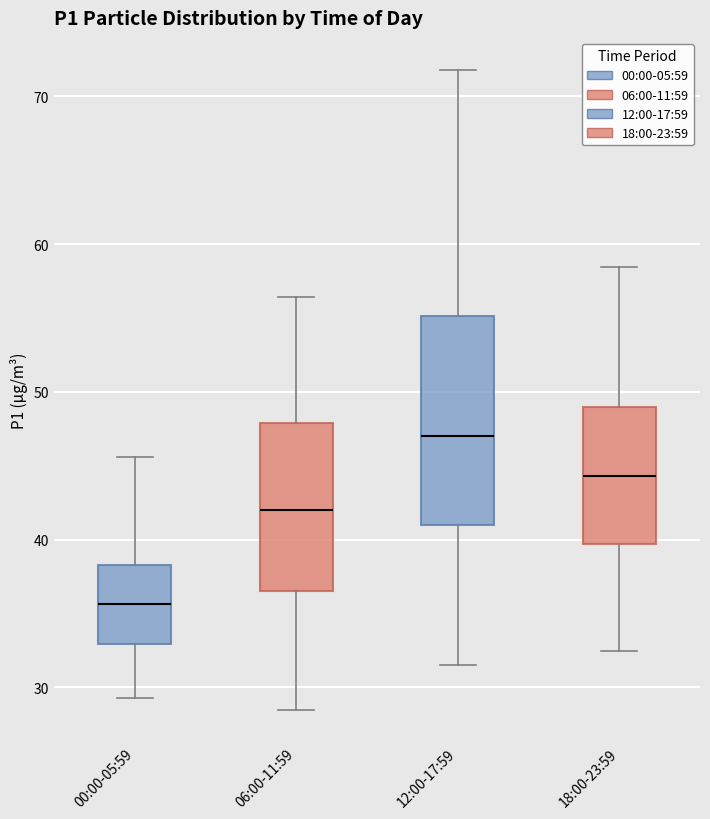

Reading left to right, transcribe this box plot: for each box, give where its median line is, the range the box spans, and where its two whiskers end, as read against the y-axis. The values are not printed on the chart, so give them approximately, as read against the axis.

00:00-05:59: median 36, box 33 to 38, whiskers 29 to 46
06:00-11:59: median 42, box 37 to 48, whiskers 29 to 56
12:00-17:59: median 47, box 41 to 55, whiskers 32 to 72
18:00-23:59: median 44, box 40 to 49, whiskers 32 to 58